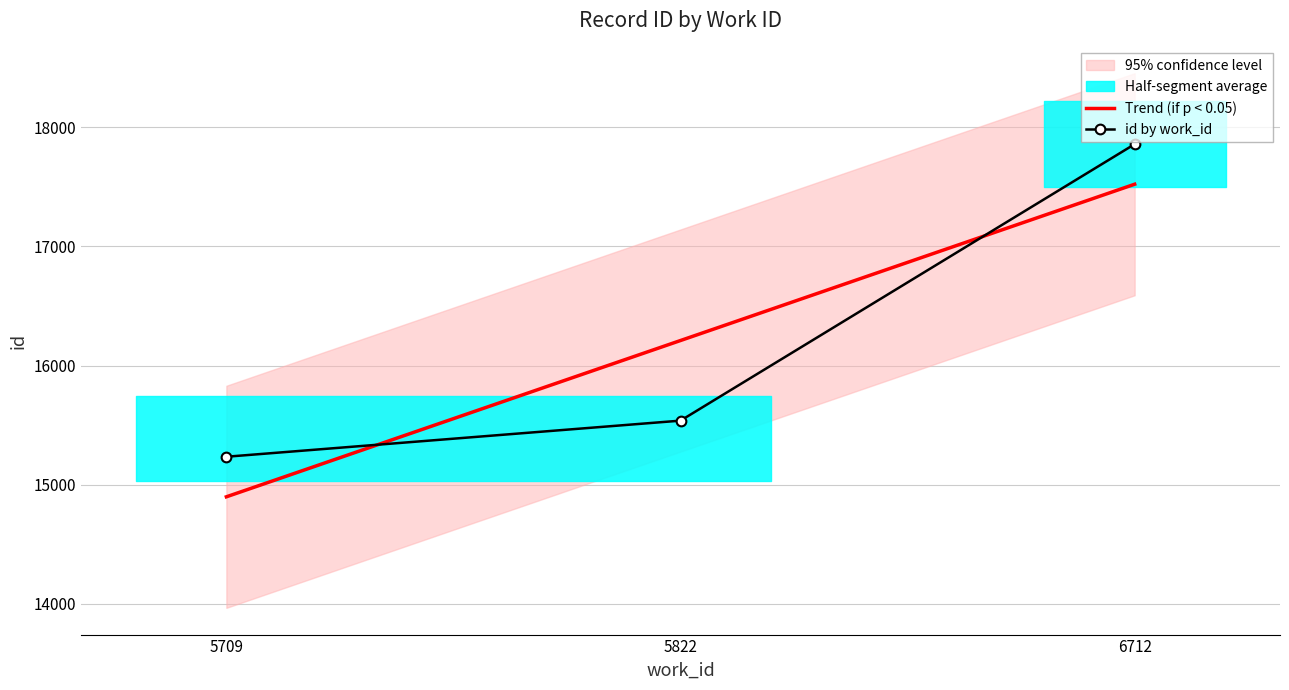

Rank the categories by Trend (if p < 0.05) value from highest to lowest.

6712, 5822, 5709